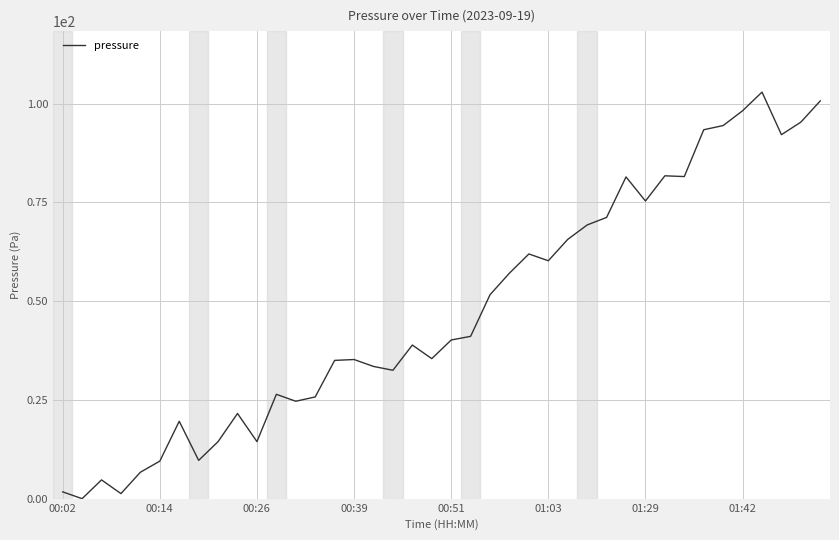

What is the difference between the maximum and minimum values?

102.9